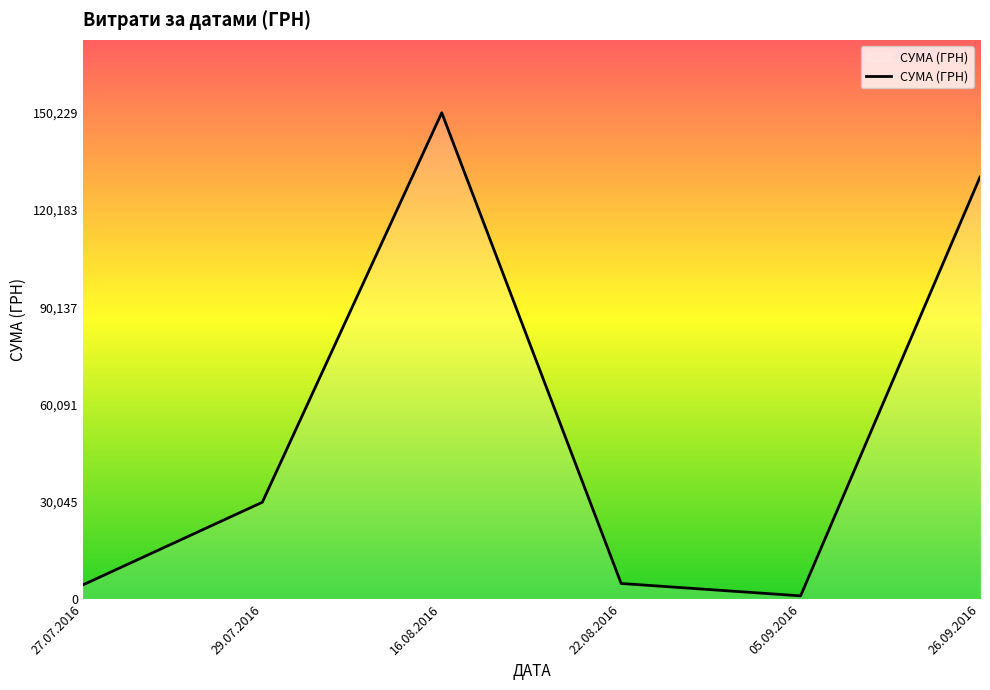

Where is the first local minimum?

05.09.2016